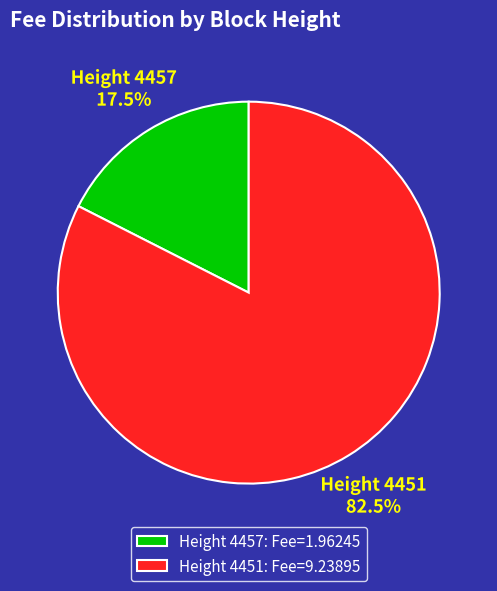

Count the number of slices in the pie.

2